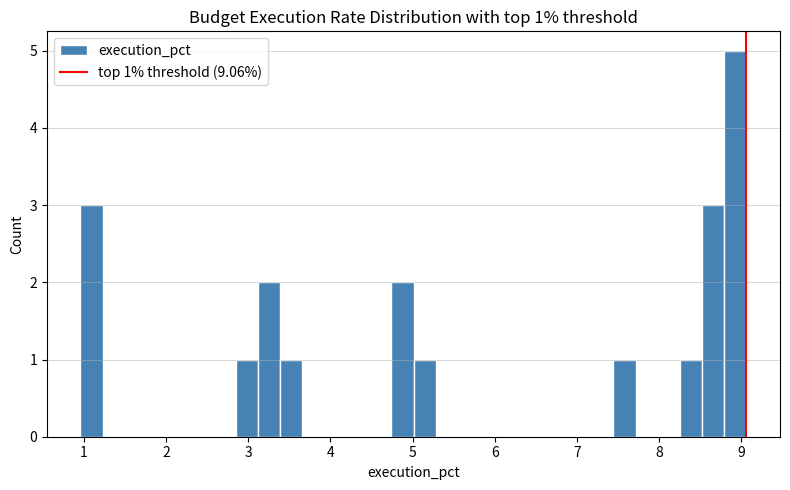

Around what value on the x-axis is the tallest bar? Give the approximate position of its centre, as read against the axis.

8.9